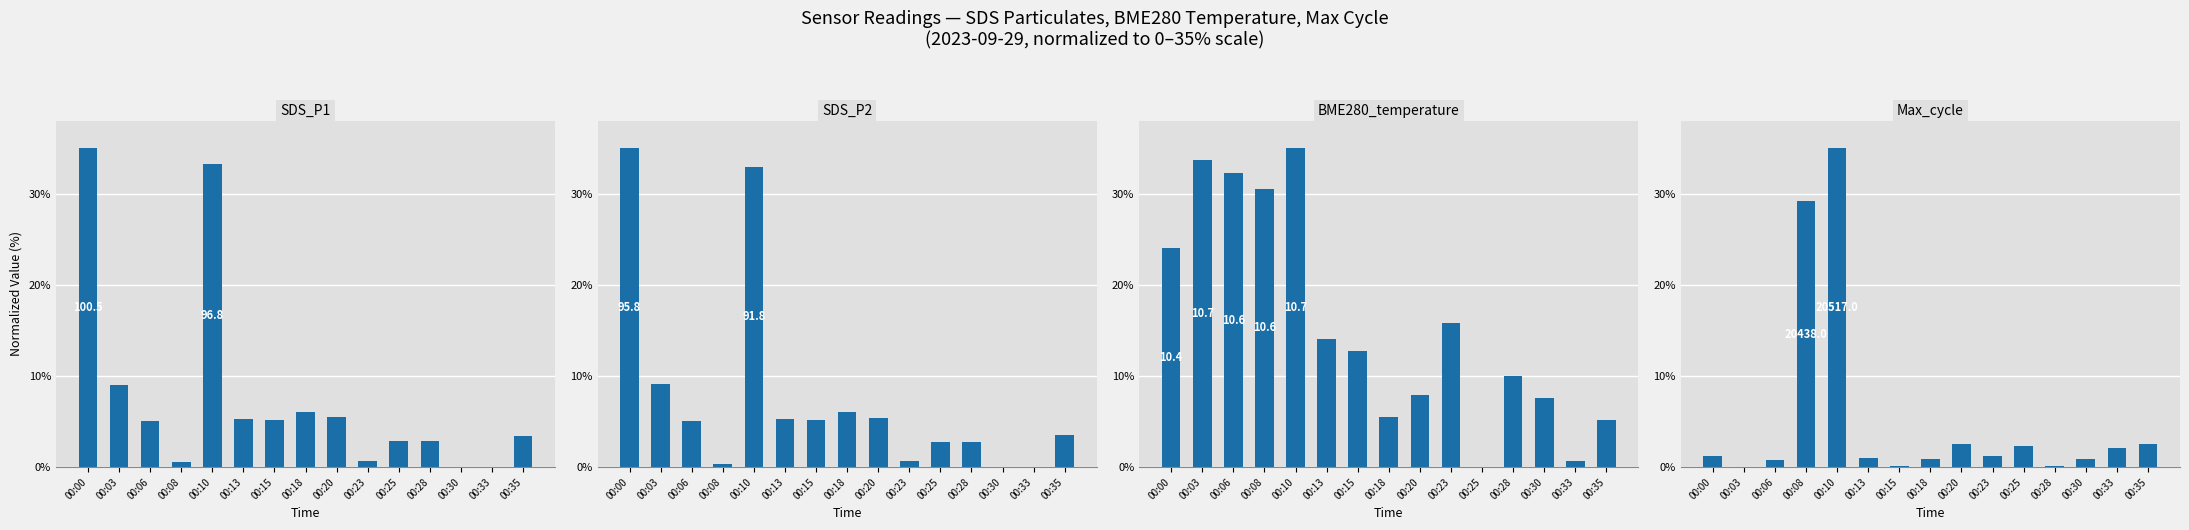

Reading right to left, list all the values displayed in this chart.

SDS_P1: 00:35=3.4	00:33=0.0	00:30=0.1	00:28=2.9	00:25=2.8	00:23=0.7	00:20=5.5	00:18=6.0	00:15=5.1	00:13=5.3	00:10=33.2	00:08=0.6	00:06=5.1	00:03=9.0	00:00=35.0
SDS_P2: 00:35=3.5	00:33=0.0	00:30=0.1	00:28=2.8	00:25=2.8	00:23=0.7	00:20=5.4	00:18=6.0	00:15=5.2	00:13=5.3	00:10=33.0	00:08=0.3	00:06=5.1	00:03=9.1	00:00=35.0
BME280_temperature: 00:35=5.1	00:33=0.7	00:30=7.5	00:28=10.0	00:25=0.0	00:23=15.8	00:20=7.9	00:18=5.5	00:15=12.7	00:13=14.1	00:10=35.0	00:08=30.5	00:06=32.3	00:03=33.6	00:00=24.0
Max_cycle: 00:35=2.6	00:33=2.1	00:30=0.9	00:28=0.1	00:25=2.4	00:23=1.2	00:20=2.6	00:18=0.9	00:15=0.1	00:13=1.0	00:10=35.0	00:08=29.2	00:06=0.7	00:03=0.0	00:00=1.2